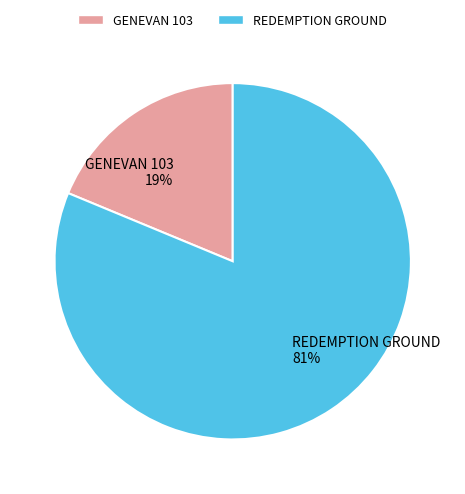

How many slices are in this pie chart?

2